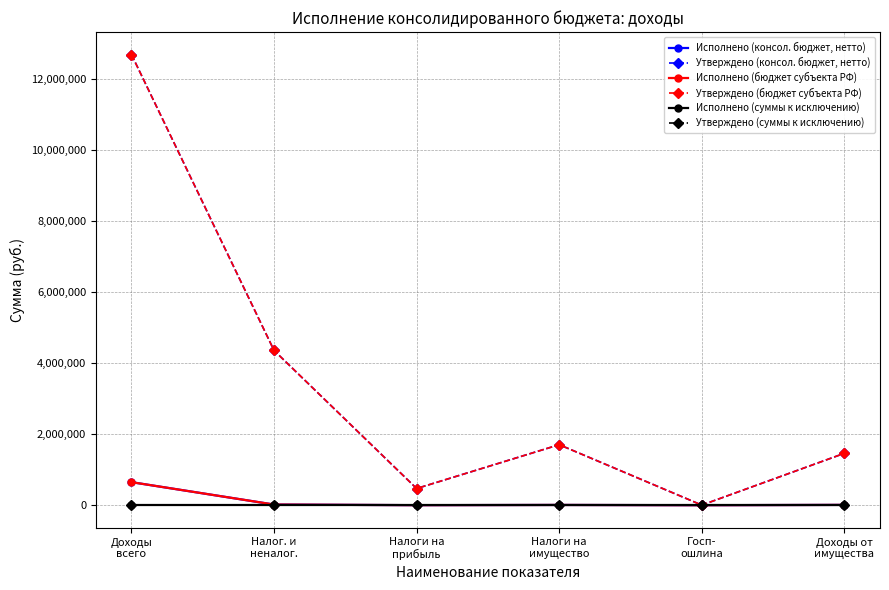

True or false: Утверждено (суммы к исключению) and Утверждено (консол. бюджет, нетто) intersect in this chart.

False